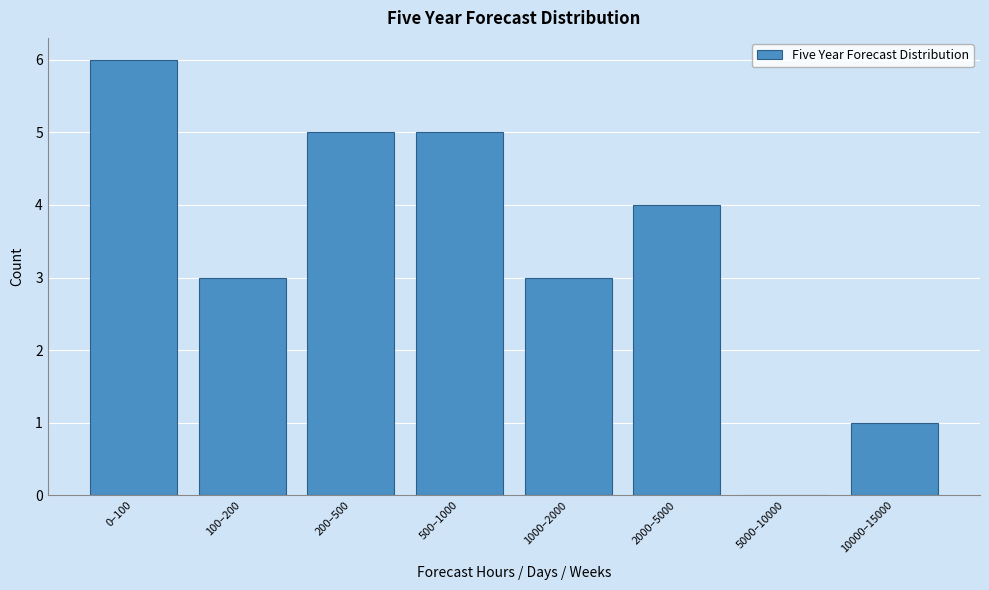

Reading right to left, extract all data points from this chart.

10000–15000=1	5000–10000=0	2000–5000=4	1000–2000=3	500–1000=5	200–500=5	100–200=3	0–100=6